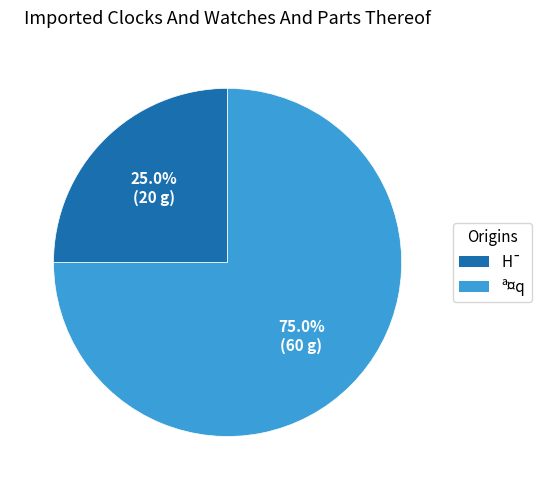

True or false: H¯ accounts for 19% of the total.

False